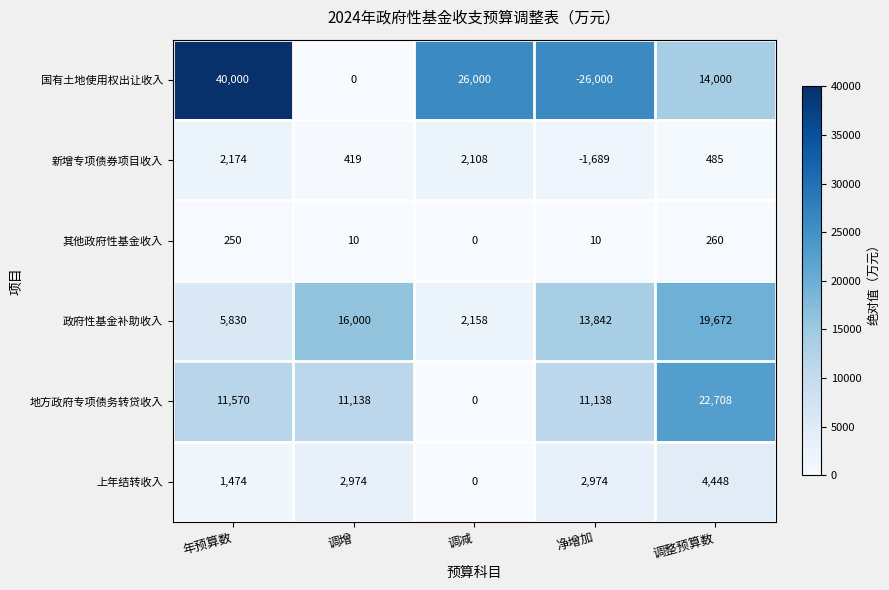

At which category is the sum across all series the highest?

调整预算数